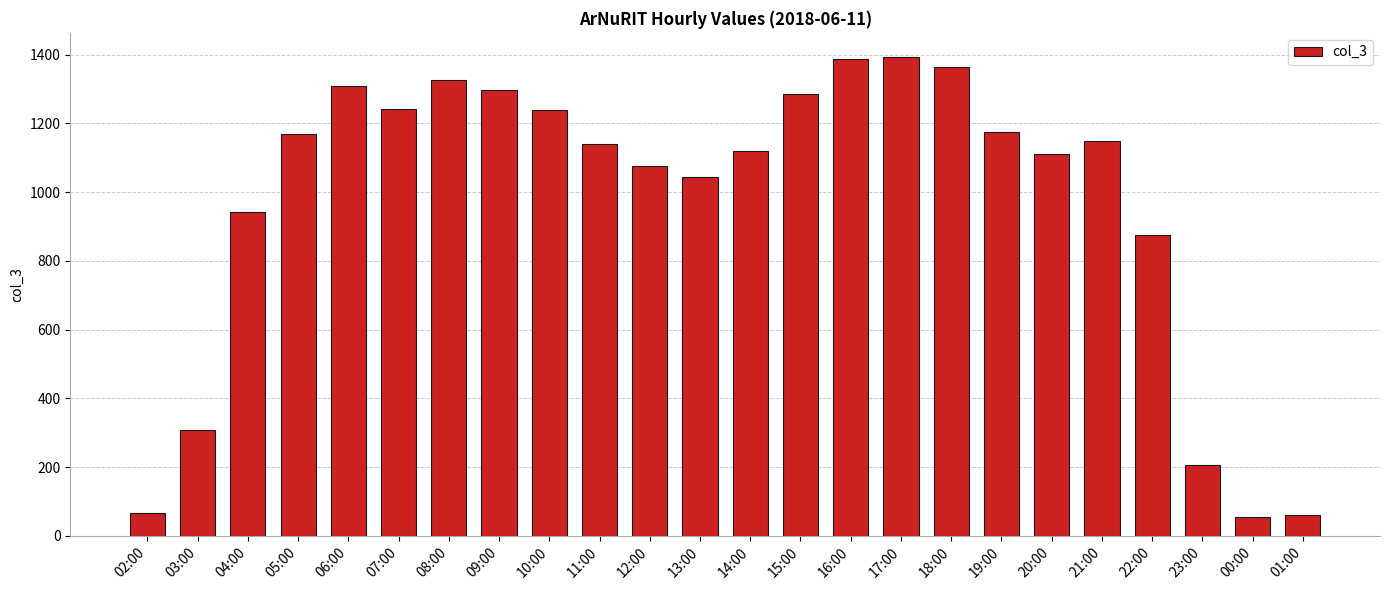

Where is the data nearest to the value 724?

22:00